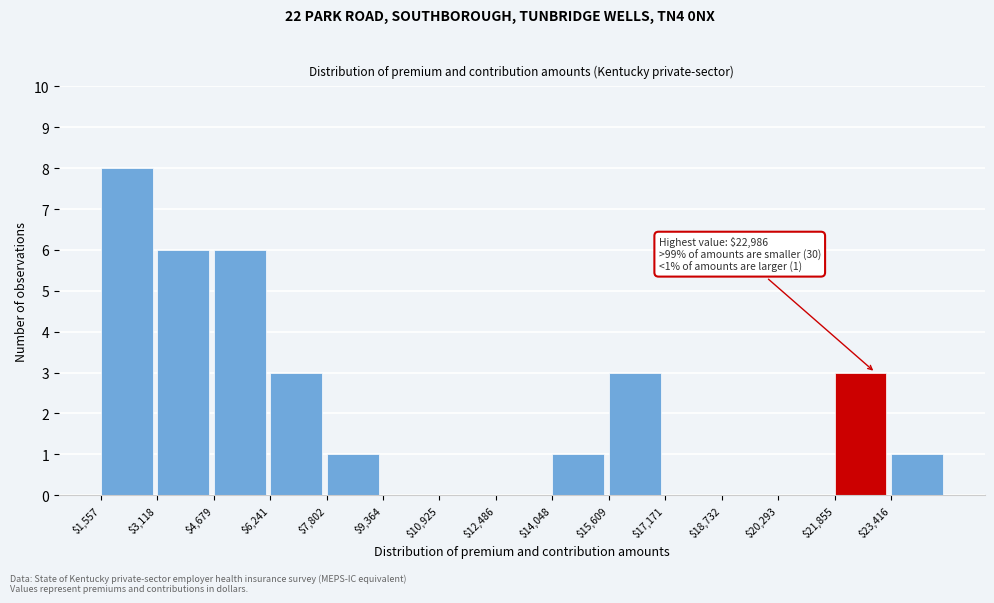

Over which range of the x-axis is the bar tallest?

1600 to 3200